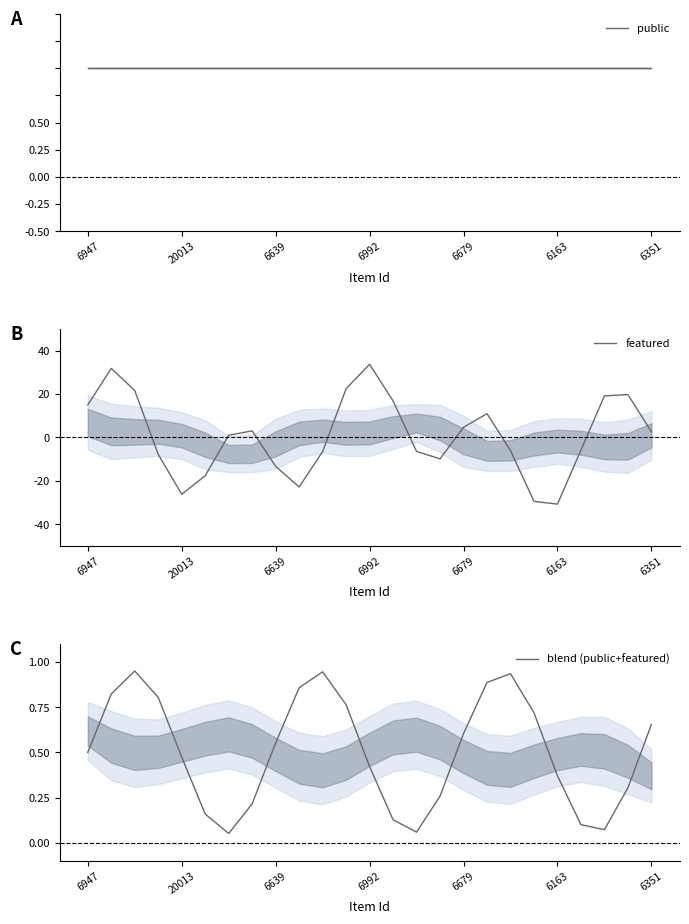

Reading right to left, transcribe all the data shown in this chart.

public: 1.0	1.0	1.0	1.0	1.0	1.0	1.0	1.0	1.0	1.0	1.0	1.0	1.0	1.0	1.0	1.0	1.0	1.0	1.0	1.0	1.0	1.0	1.0	1.0	1.0
featured: 2.6	19.7	19.2	-5.8	-30.7	-29.4	-6.0	11.0	4.7	-9.8	-6.4	16.8	33.7	22.5	-6.5	-22.8	-13.3	3.0	1.0	-17.6	-26.2	-7.8	21.6	31.8	15.0
blend (public+featured): 0.7	0.3	0.1	0.1	0.4	0.7	0.9	0.9	0.6	0.3	0.1	0.1	0.4	0.8	0.9	0.9	0.6	0.2	0.1	0.2	0.5	0.8	0.9	0.8	0.5